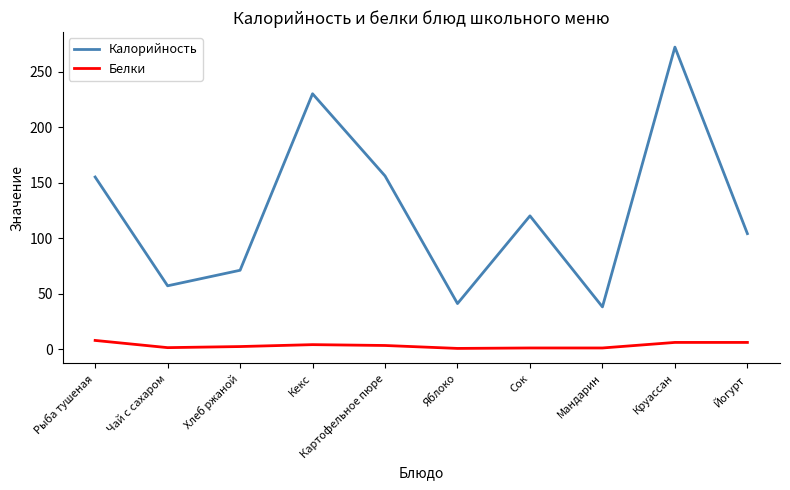

Which series changed the most between Рыба тушеная and Кекс?

Калорийность